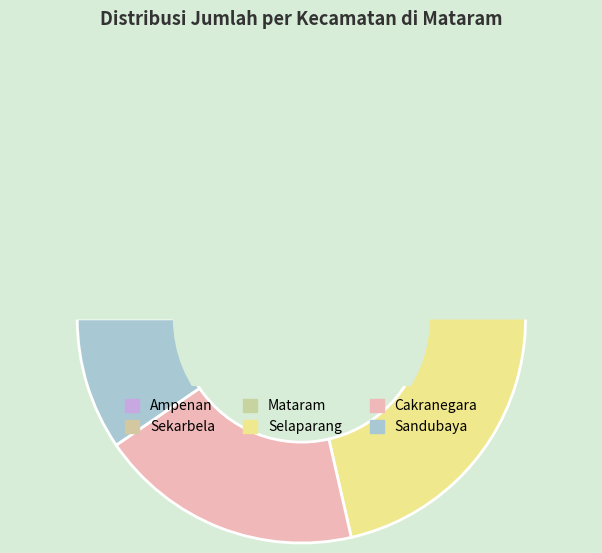

How many segments does this pie chart have?

6